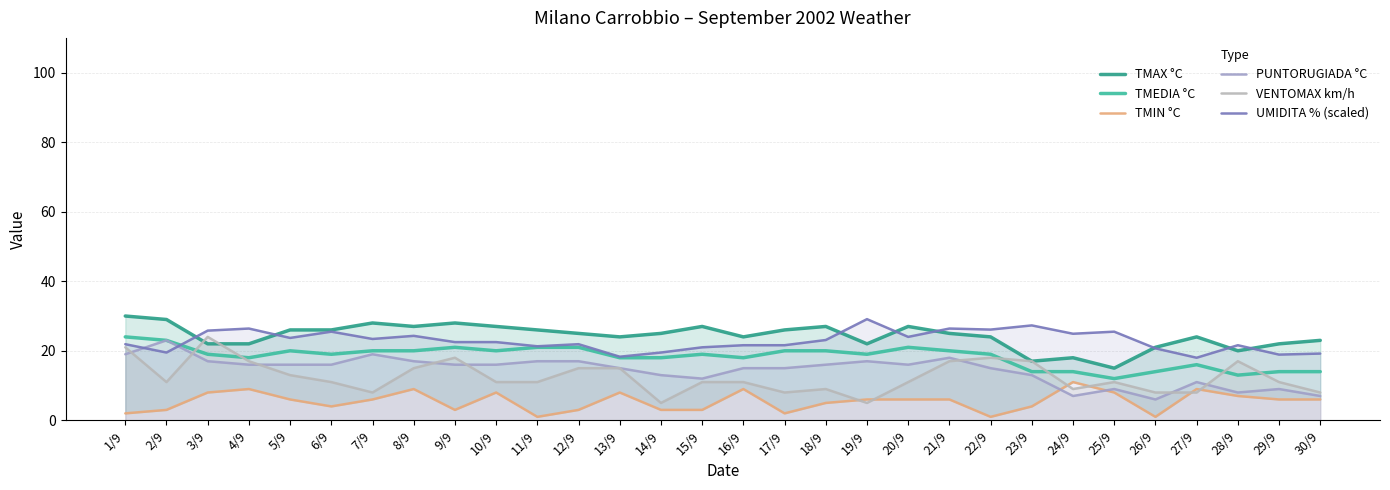

Is the value of TMAX °C at 3/9 greater than the value of TMIN °C at 11/9?

Yes